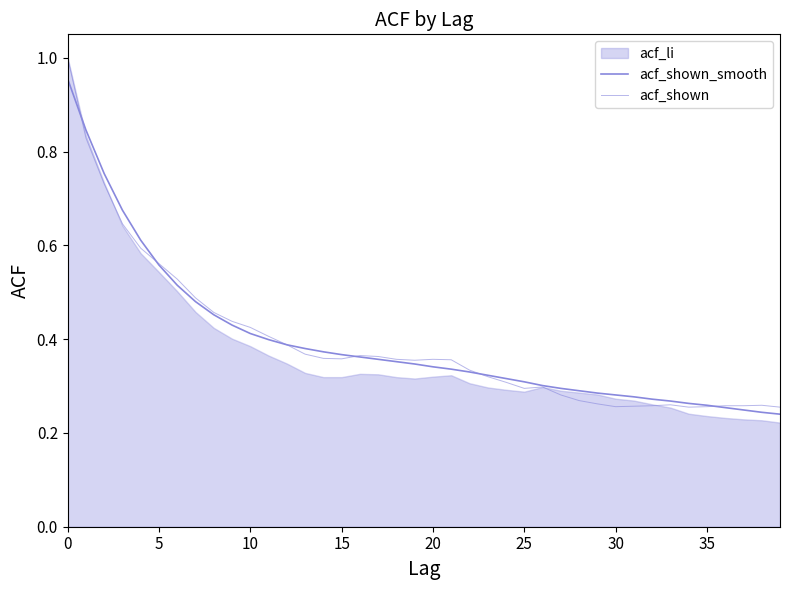

Which series ends up on top after the final intersection of acf_shown and acf_shown_smooth?

acf_shown